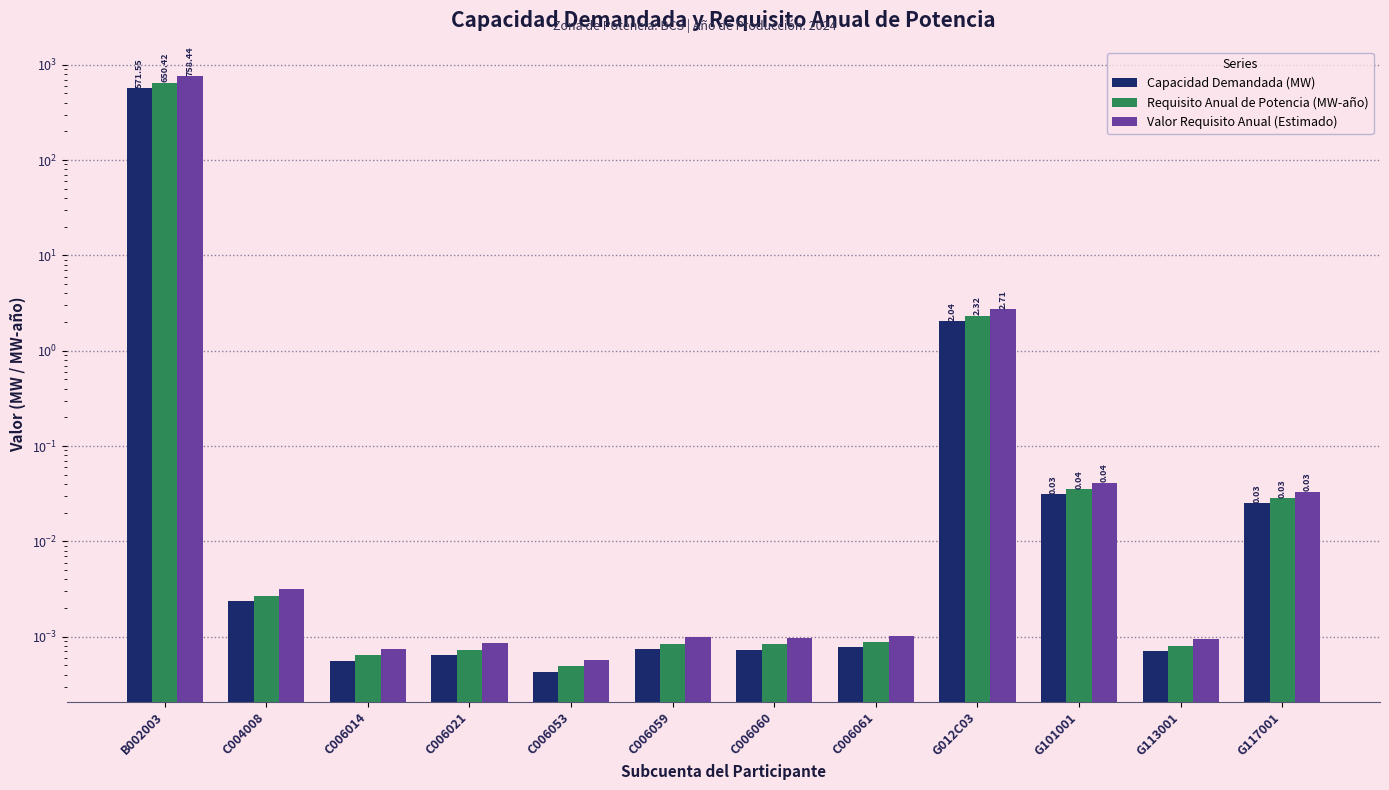

Is the value of Requisito Anual de Potencia (MW-año) at C006014 greater than the value of Capacidad Demandada (MW) at G101001?

No